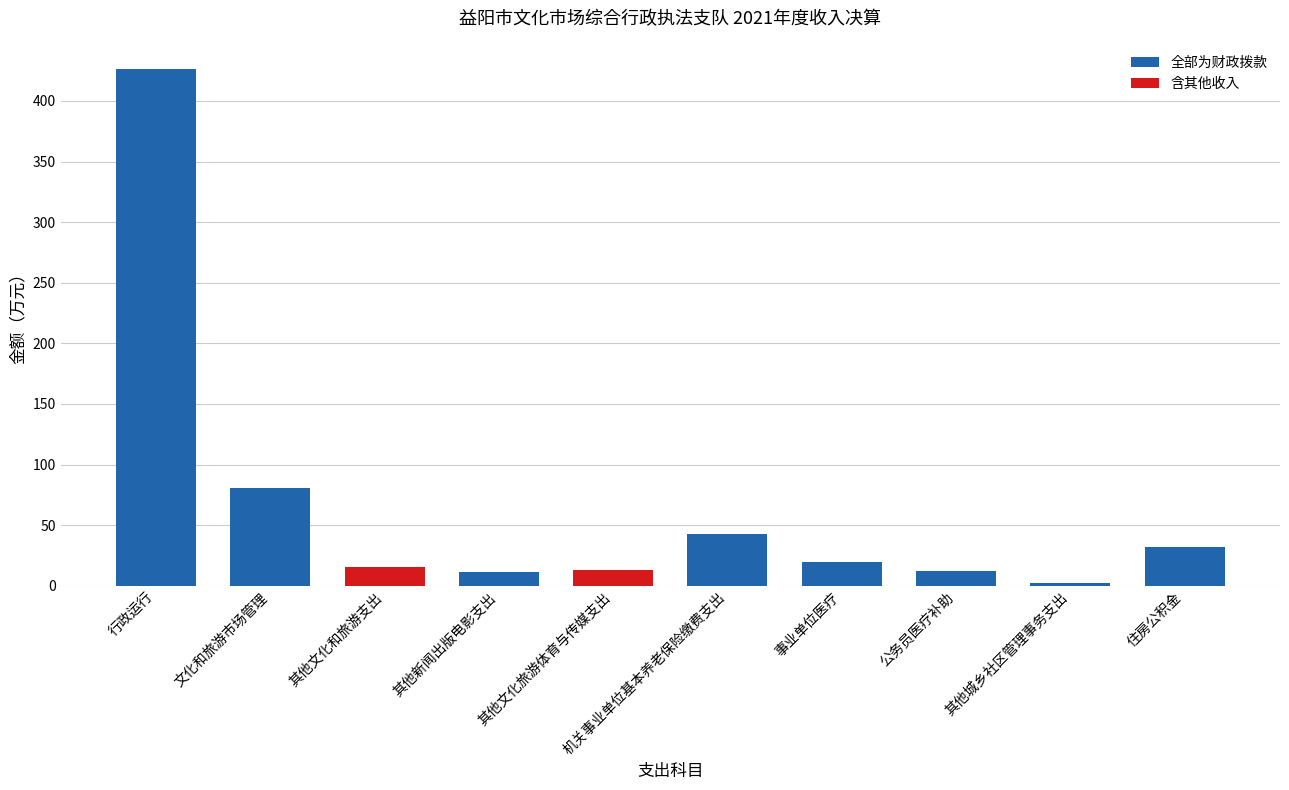

What is the label of the 3rd bar from the left?

其他文化和旅游支出